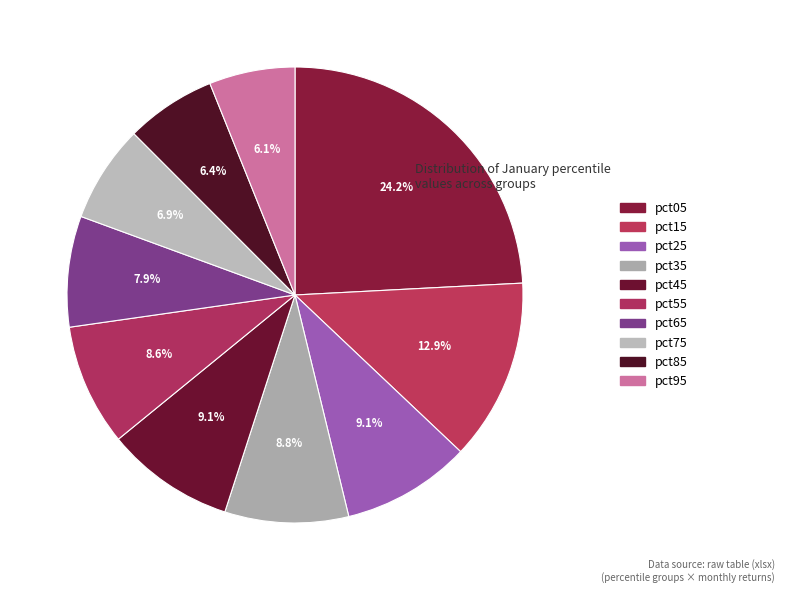

To the nearest percent, what portion does pct55 represent?

9%